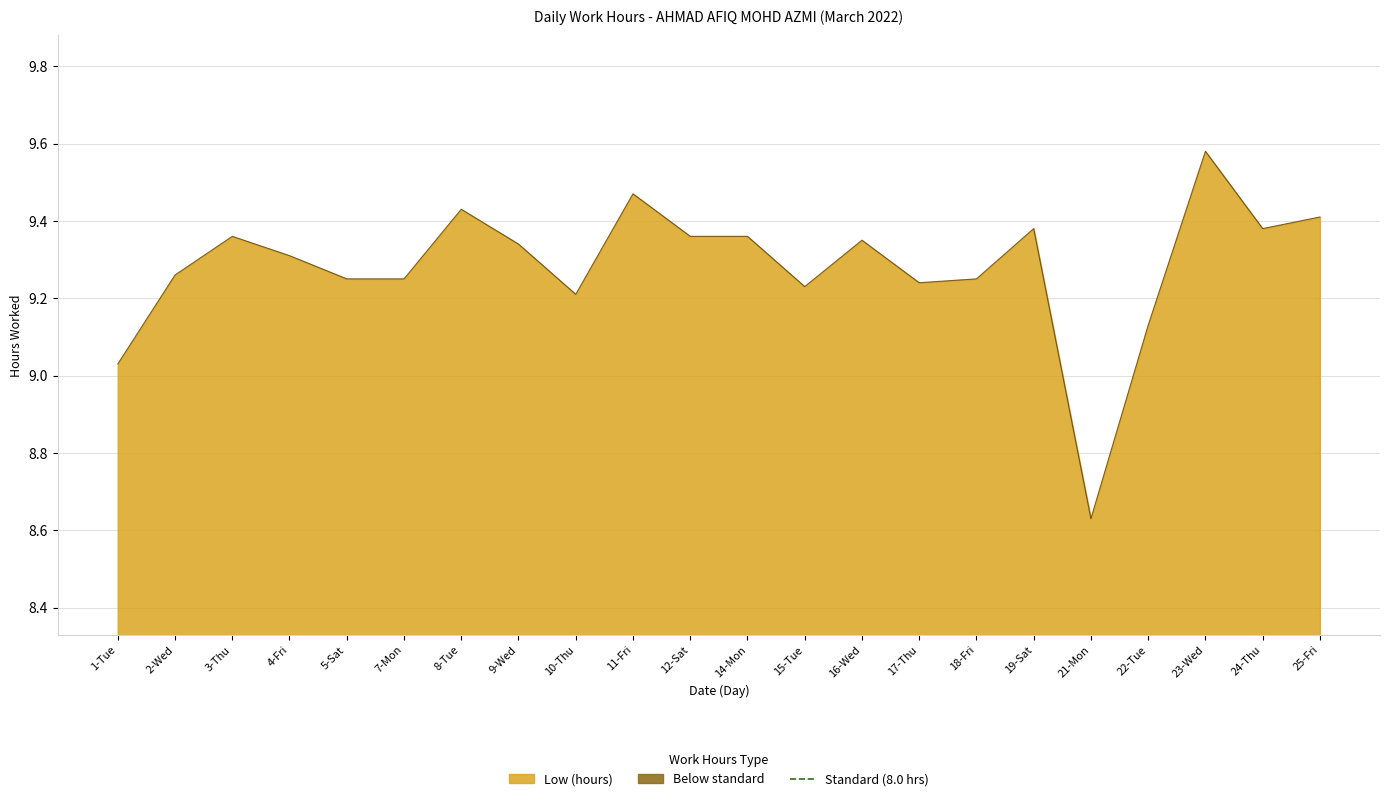

List the labels in order of value, largest first.

23-Wed, 11-Fri, 8-Tue, 25-Fri, 19-Sat, 24-Thu, 3-Thu, 12-Sat, 14-Mon, 16-Wed, 9-Wed, 4-Fri, 2-Wed, 5-Sat, 7-Mon, 18-Fri, 17-Thu, 15-Tue, 10-Thu, 22-Tue, 1-Tue, 21-Mon